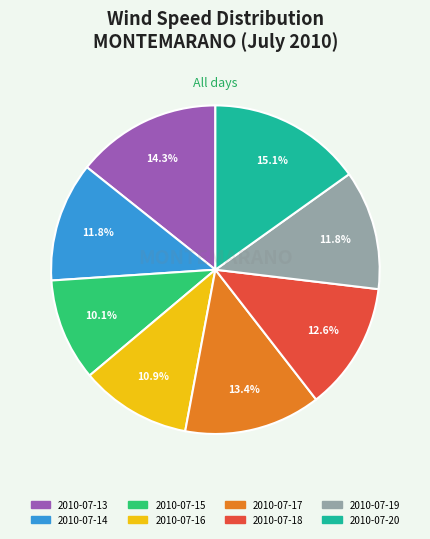

To the nearest percent, what is the combined percentage of 2010-07-20 and 2010-07-15?

25%